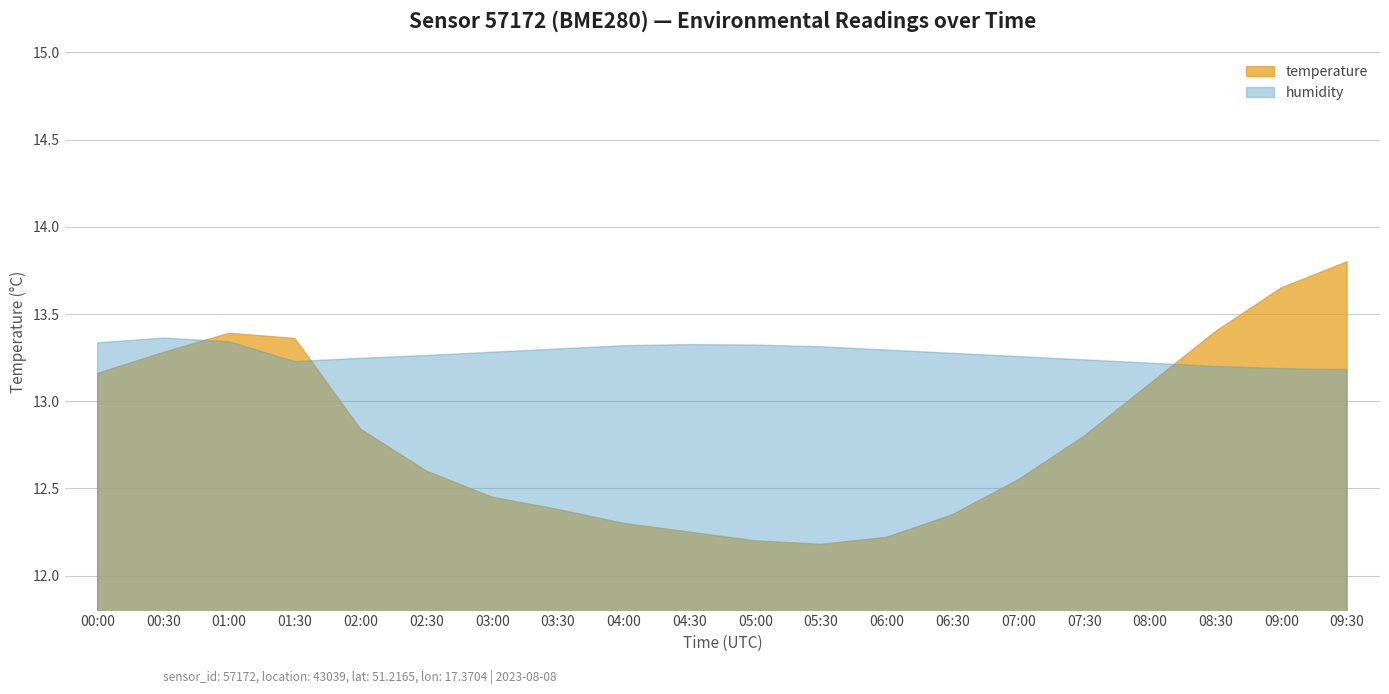

What is the label of the 5th point from the right?

07:30